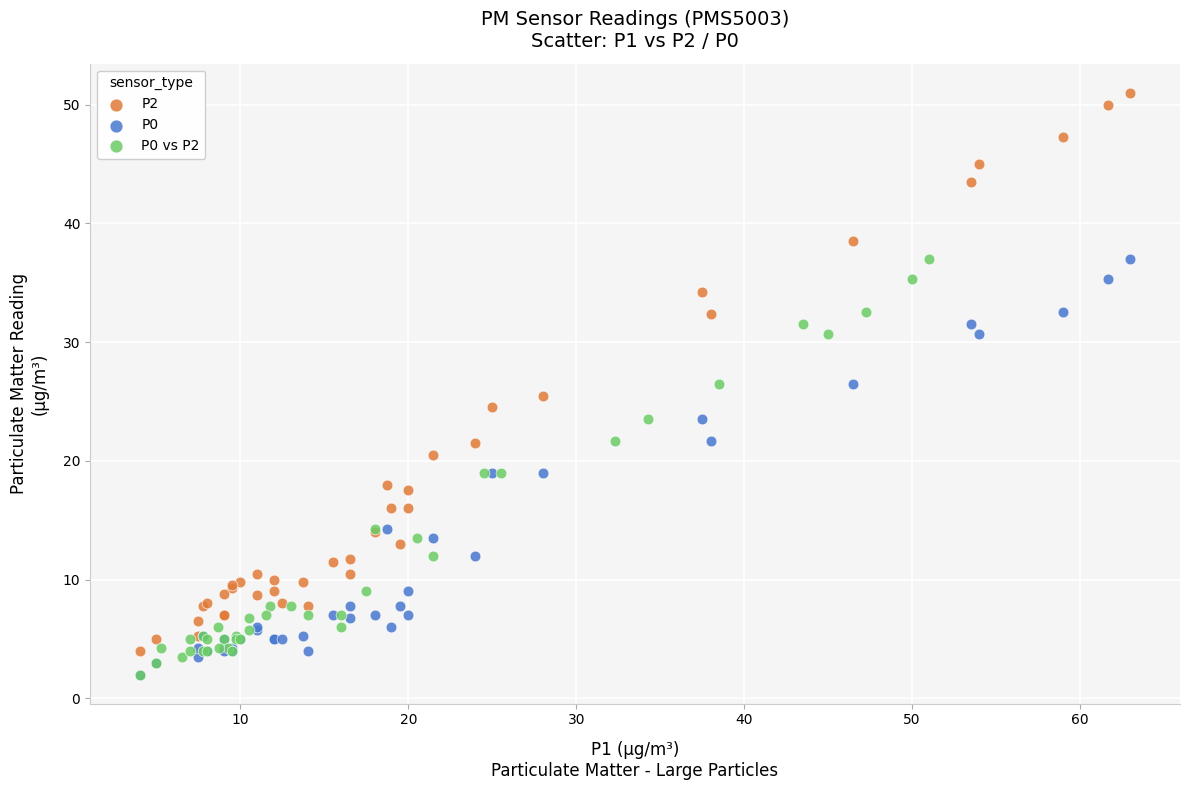

What are all the series names shown in the legend?

P2, P0, P0 vs P2